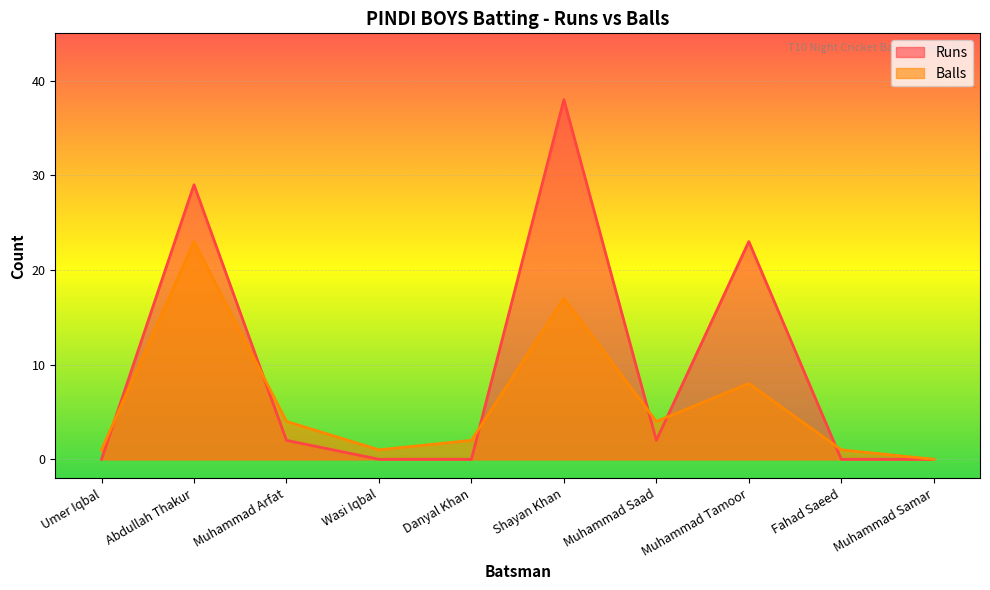

What is the spread (max minus min) of values at Wasi Iqbal?

1